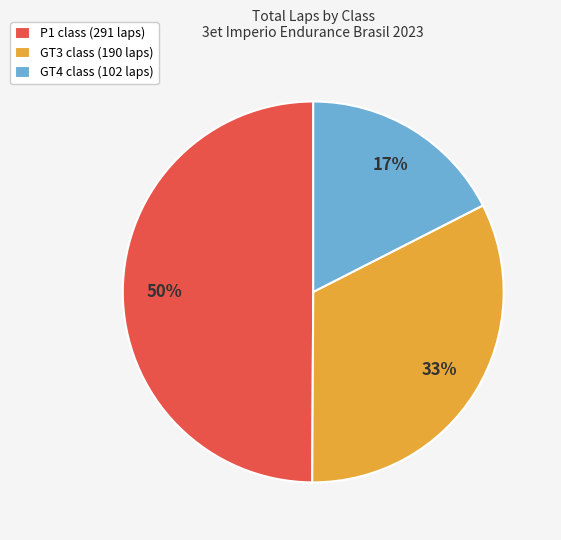

True or false: P1 class (291 laps) accounts for 57% of the total.

False